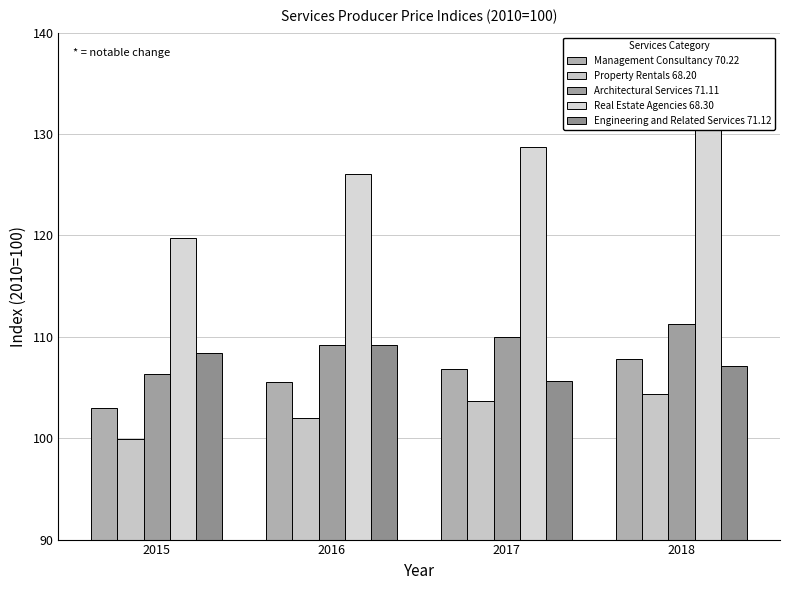

At which label is Property Rentals 68.20 closest to 102?

2016